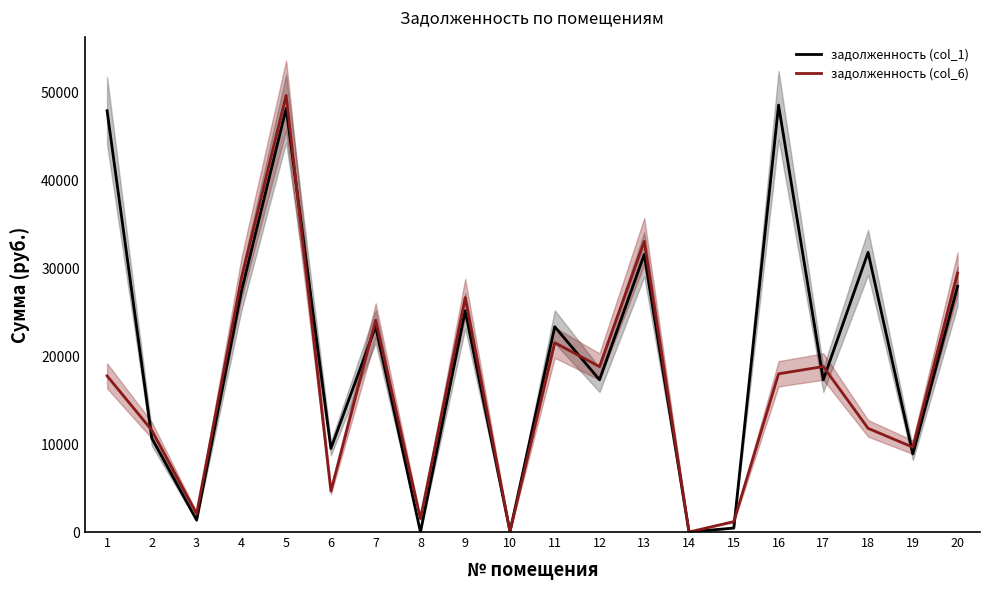

The value of задолженность (col_6) at 6 is 4662.1. True or false?

True